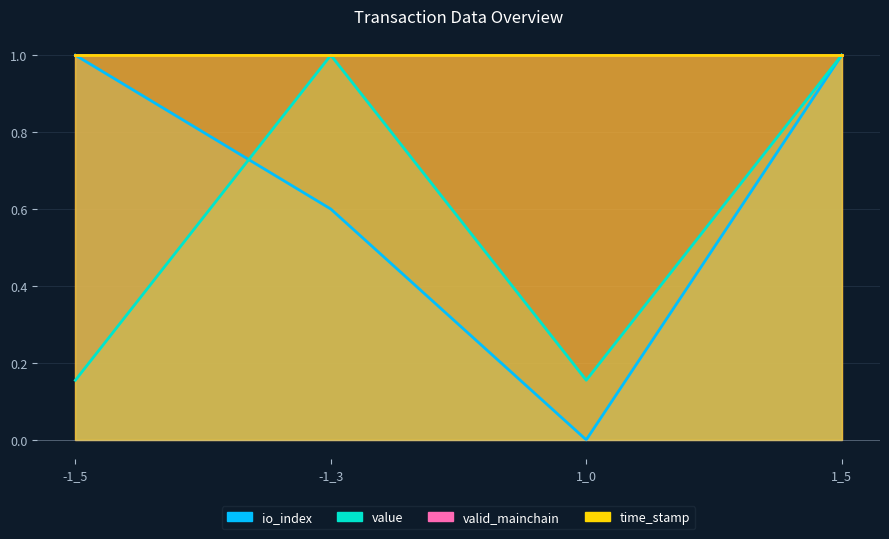

Is it true that time_stamp equals 1.0 at 1_5?

True